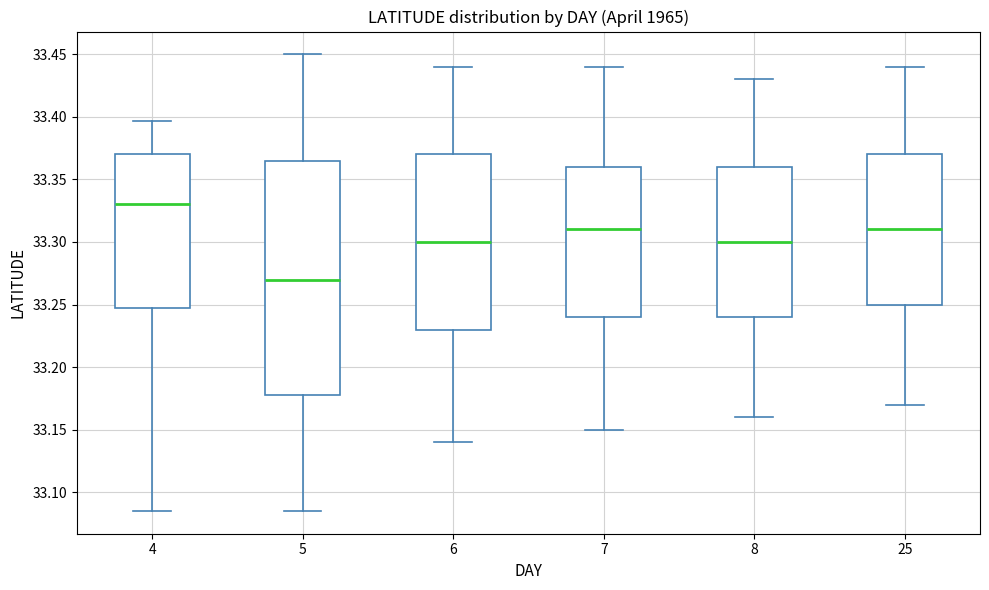

Reading left to right, read every box against the y-axis: the position of its median line, the range the box covers, and the ends of its whiskers. The values are not printed on the chart, so give them approximately, as read against the axis.

4: median 33.330, box 33.245 to 33.370, whiskers 33.085 to 33.395
5: median 33.270, box 33.180 to 33.365, whiskers 33.085 to 33.450
6: median 33.300, box 33.230 to 33.370, whiskers 33.140 to 33.440
7: median 33.310, box 33.240 to 33.360, whiskers 33.150 to 33.440
8: median 33.300, box 33.240 to 33.360, whiskers 33.160 to 33.430
25: median 33.310, box 33.250 to 33.370, whiskers 33.170 to 33.440